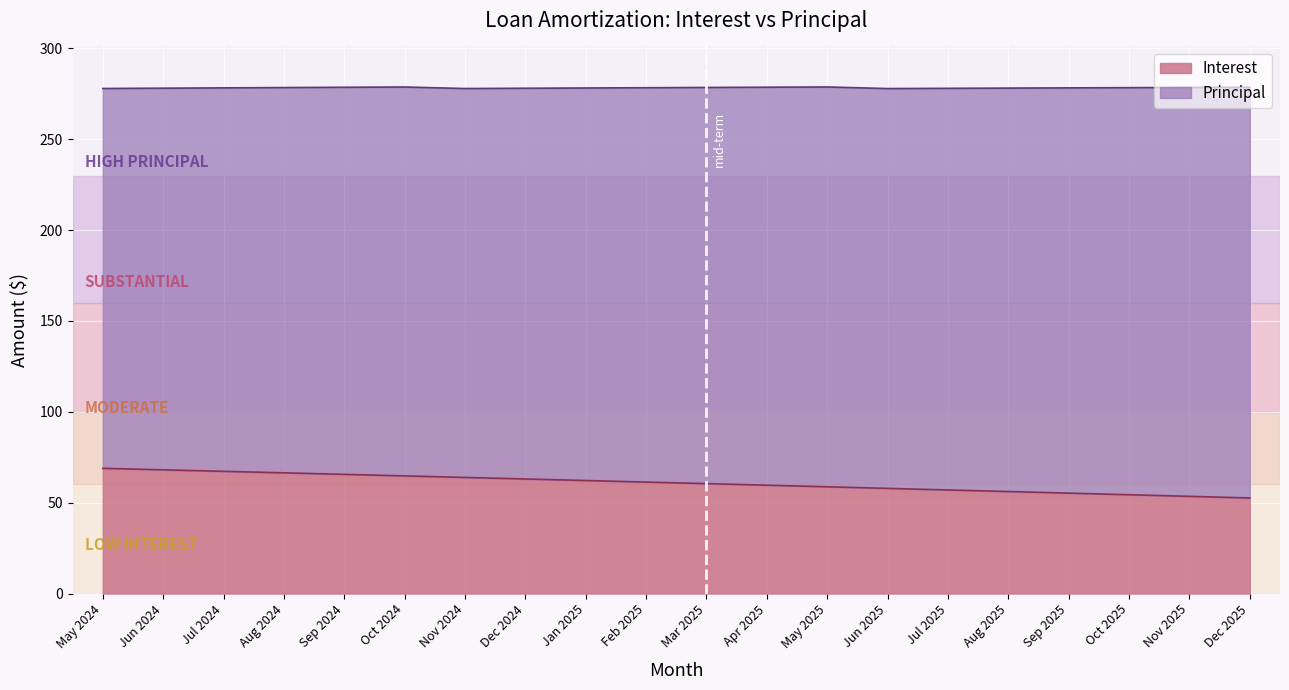

What value does the data have at Jul 2025?

57.0